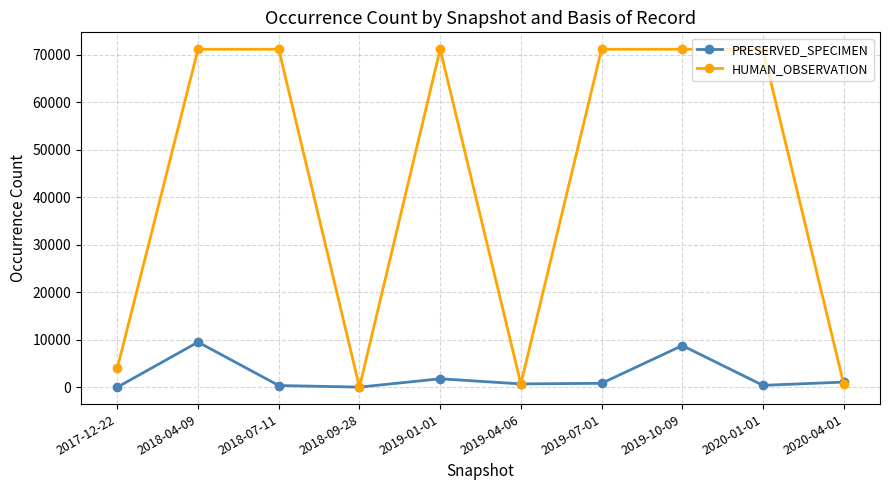

Where is the first local maximum for PRESERVED_SPECIMEN?

2018-04-09